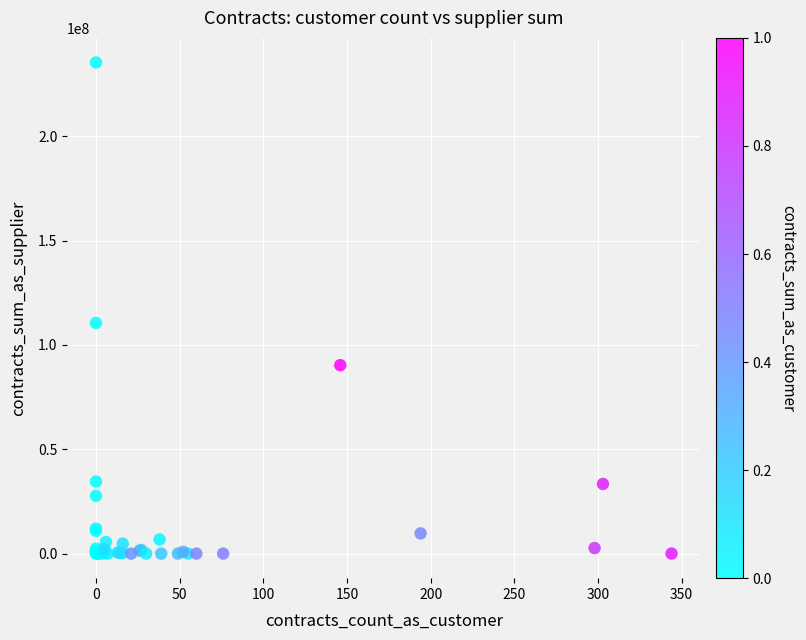

What Y value in the scatter plot is closest to 117680604?

110503052.7